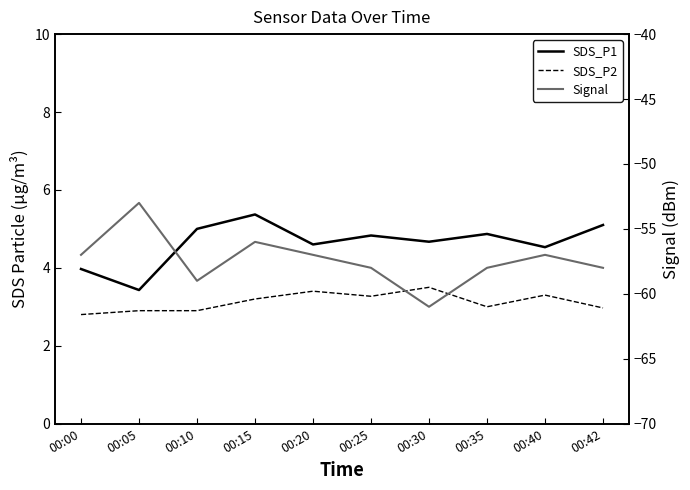

Is it true that Signal equals -57.0 at 00:20?

True